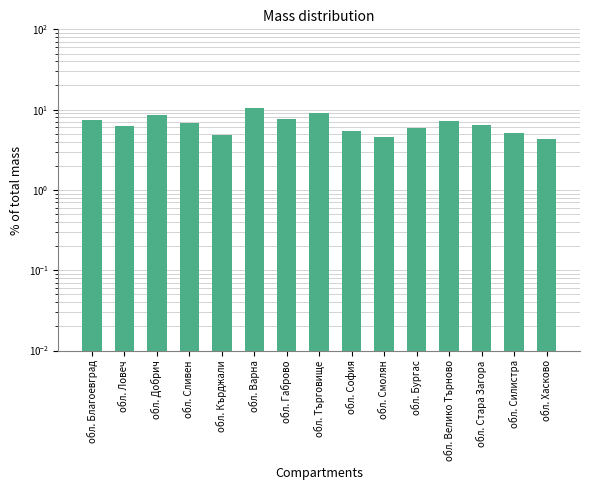

What position from the left is обл. Добрич?

3